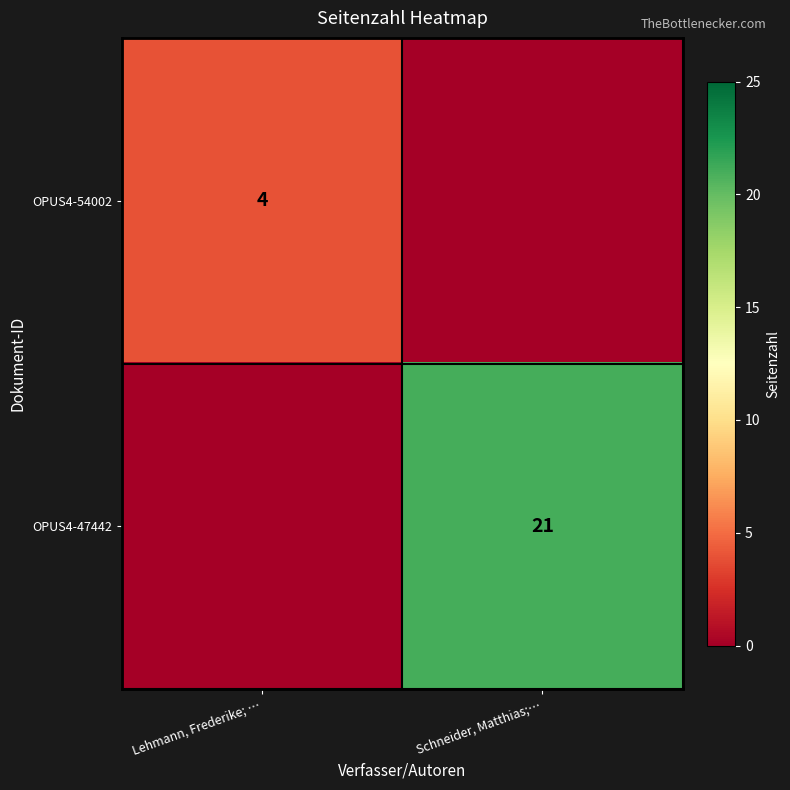

The value of OPUS4-47442 at Schneider, Matthias;… is 21. True or false?

True